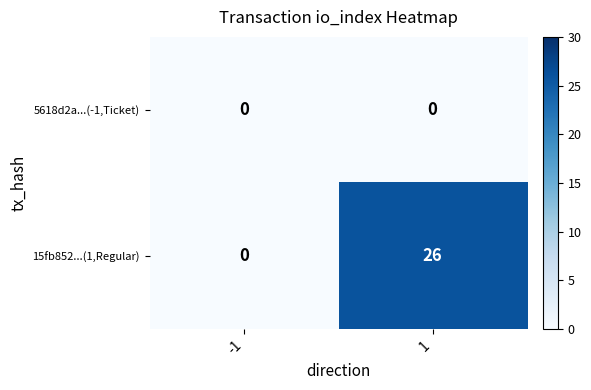

At 1, list the series in order from largest to smallest.

15fb852...(1,Regular), 5618d2a...(-1,Ticket)